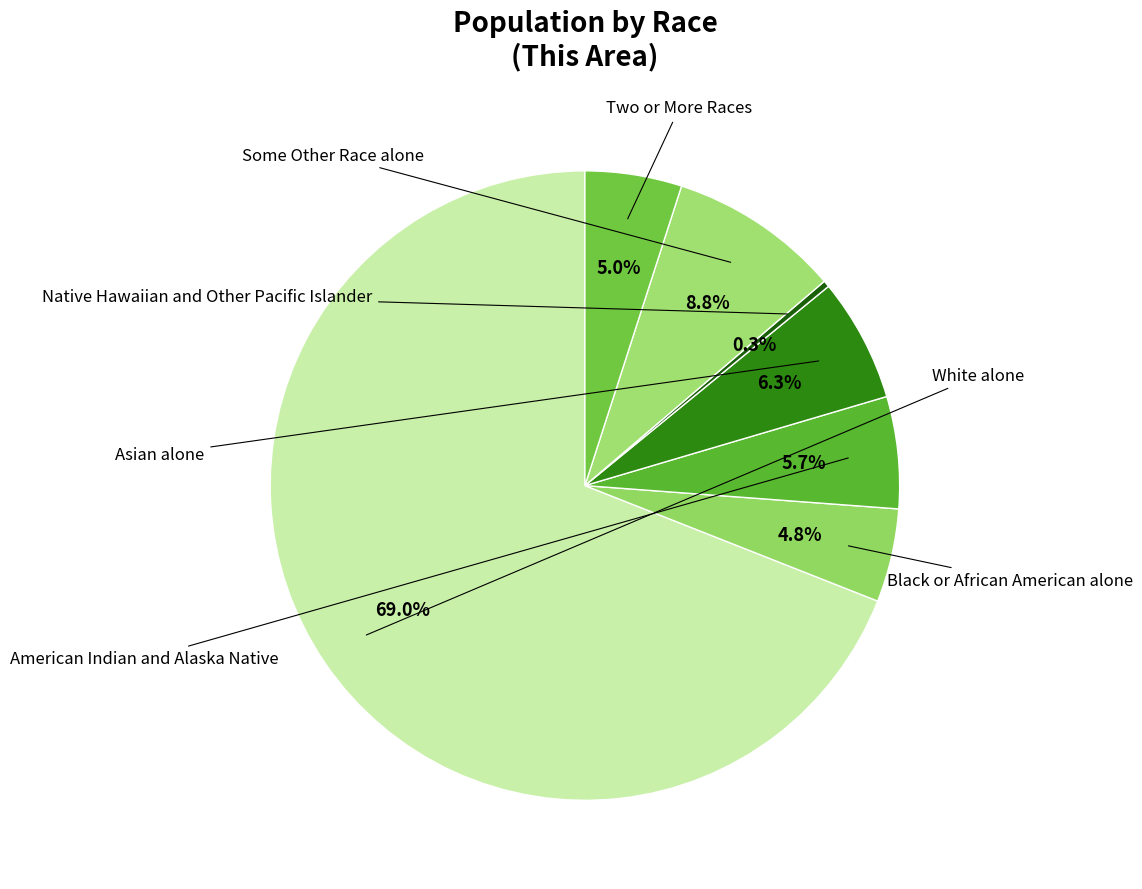

Is there any slice that represents more than half of the pie?

Yes